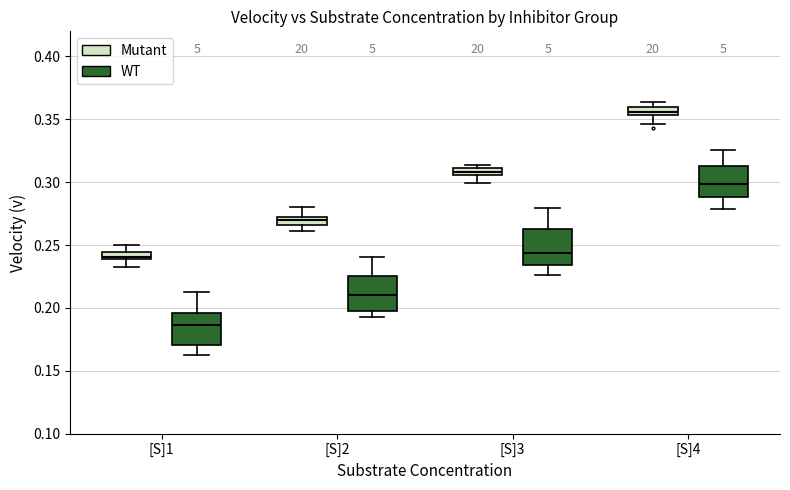

Where does the lower whisker of the box for [S]1 (WT) end on the y-axis? The values are not printed on the chart, so give them approximately, as read against the axis.

0.165